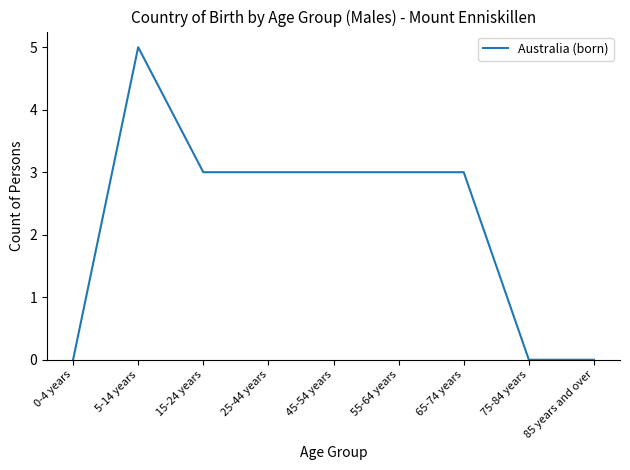

The chart shows a value of 0 at 85 years and over. True or false?

True